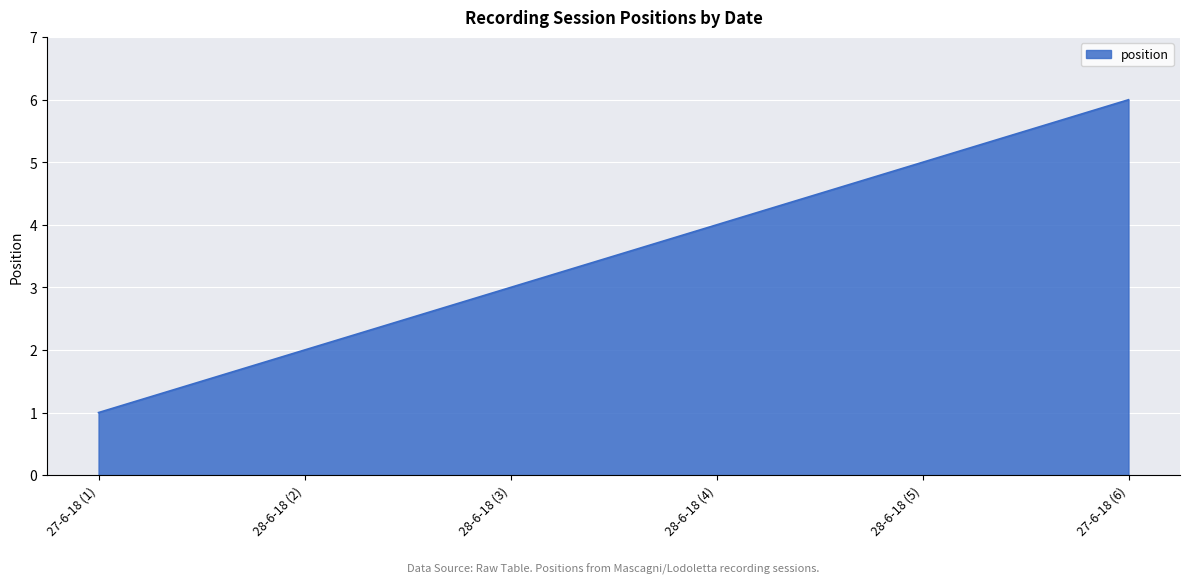

Reading right to left, list all the values displayed in this chart.

27-6-18 (6)=6	28-6-18 (5)=5	28-6-18 (4)=4	28-6-18 (3)=3	28-6-18 (2)=2	27-6-18 (1)=1